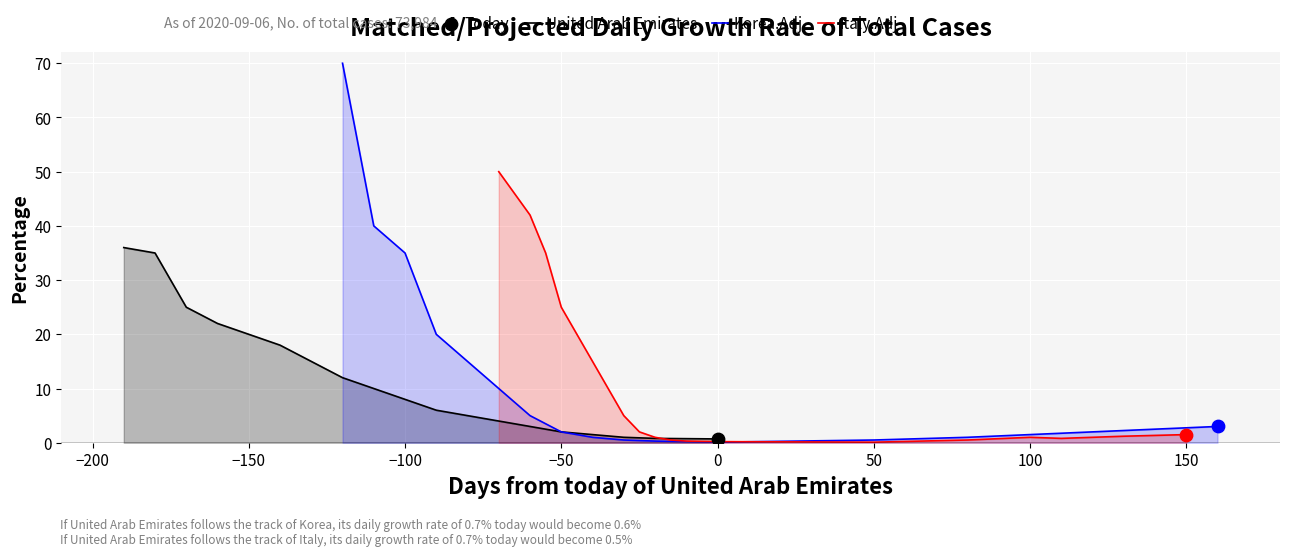

What are all the series names shown in the legend?

United Arab Emirates, Korea.Adj, Italy.Adj